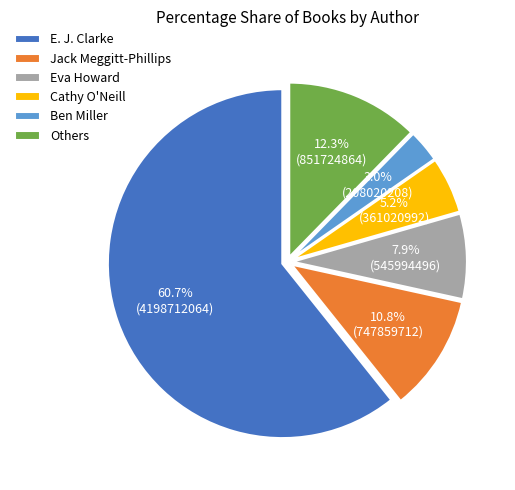

What percentage is the Jack Meggitt-Phillips slice, to the nearest percent?

11%